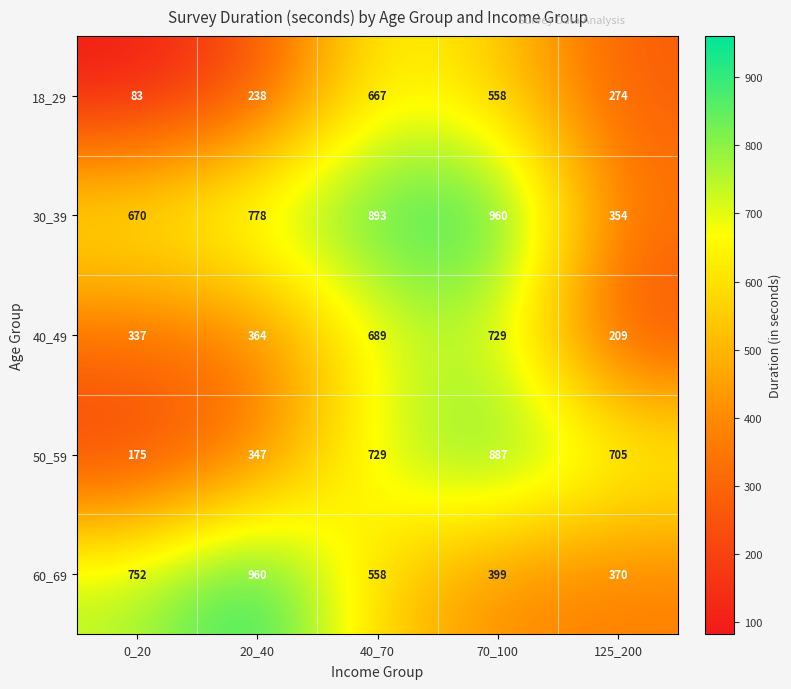

Reading left to right, extract all data points from this chart.

18_29: 83	238	667	558	274
30_39: 670	778	893	960	354
40_49: 337	364	689	729	209
50_59: 175	347	729	887	705
60_69: 752	960	558	399	370